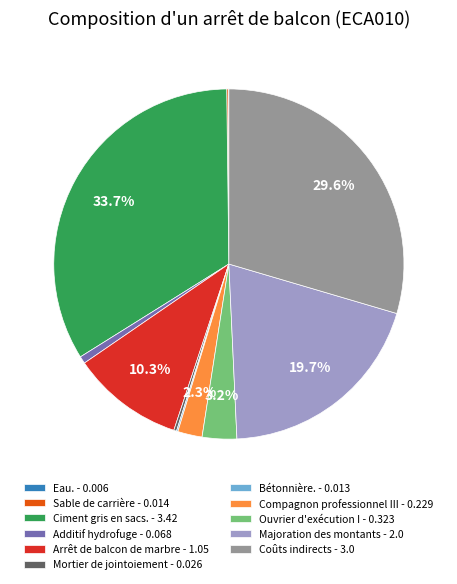

Does Additif hydrofuge - 0.068 represent more than half of the total?

No